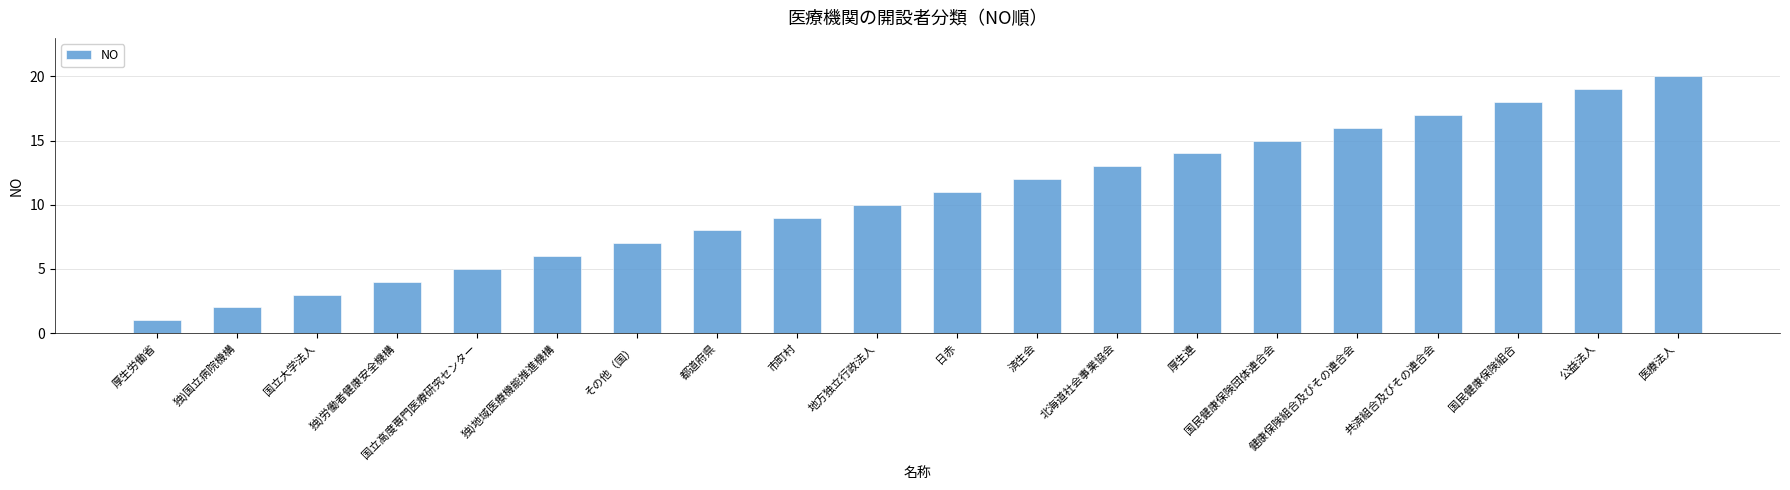

Reading left to right, extract all data points from this chart.

1	2	3	4	5	6	7	8	9	10	11	12	13	14	15	16	17	18	19	20